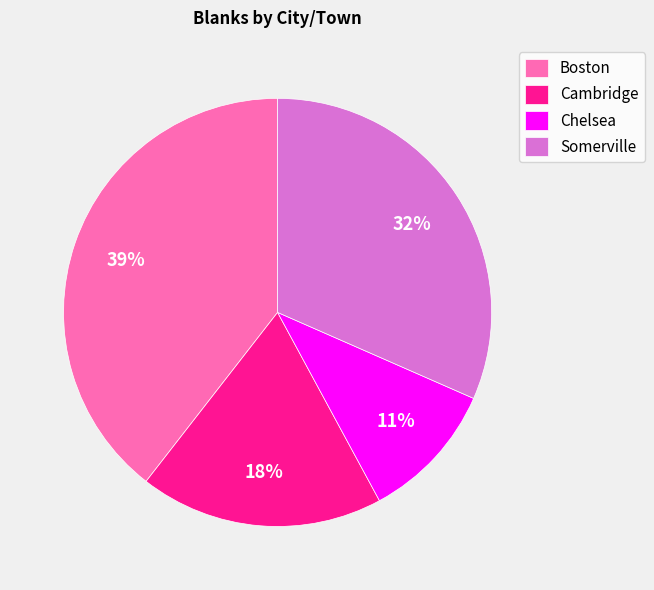

Count the number of slices in the pie.

4